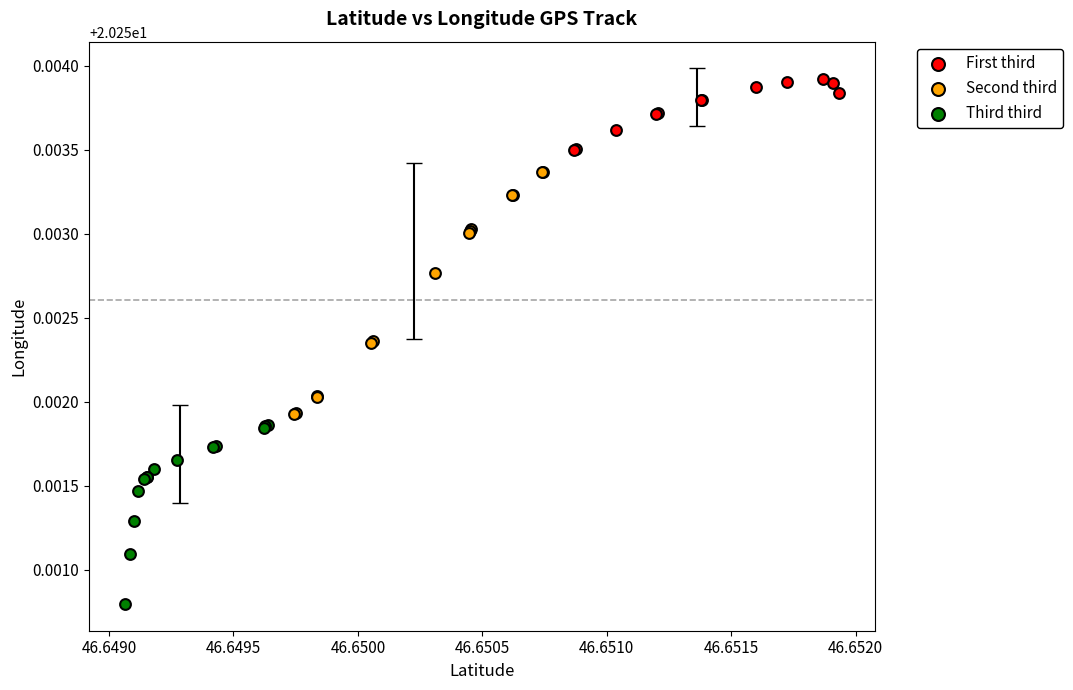

Which series contains the lowest Y value?

Third third